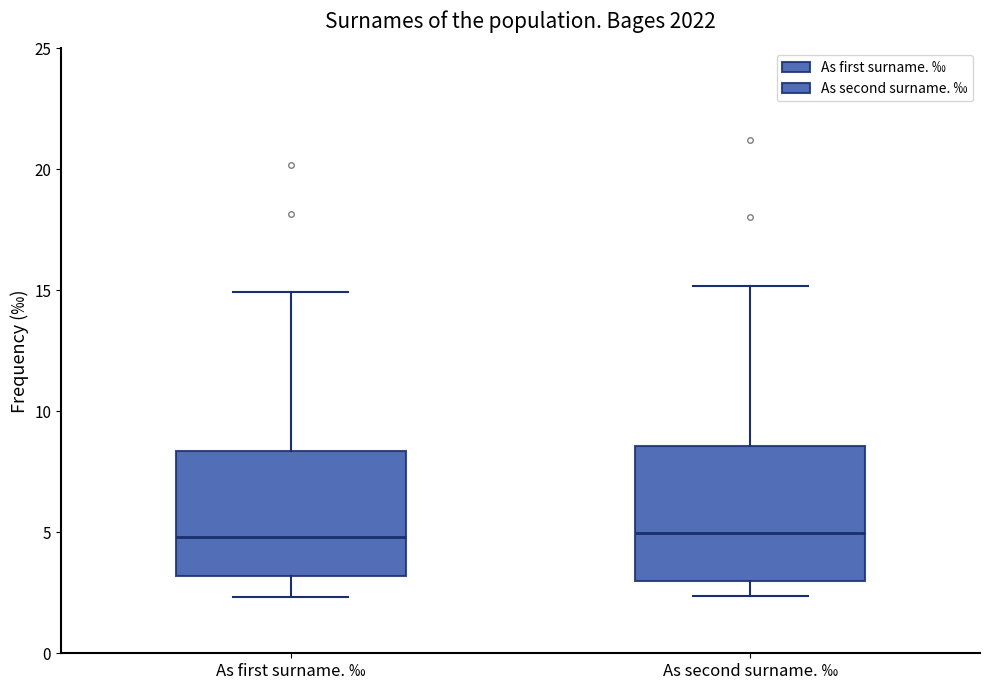

Reading left to right, transcribe this box plot: for each box, give where its median line is, the range the box spans, and where its two whiskers end, as read against the y-axis. The values are not printed on the chart, so give them approximately, as read against the axis.

As first surname. ‰: median 5.0, box 3.0 to 8.5, whiskers 2.5 to 15.0
As second surname. ‰: median 5.0, box 3.0 to 8.5, whiskers 2.5 to 15.0